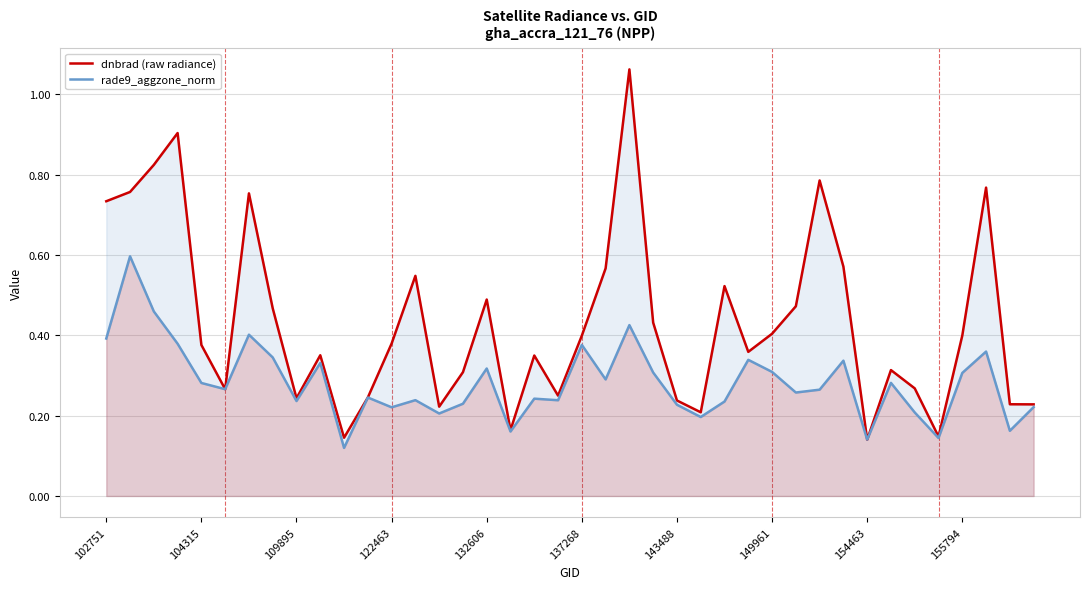

True or false: dnbrad (raw radiance) and rade9_aggzone_norm intersect in this chart.

True